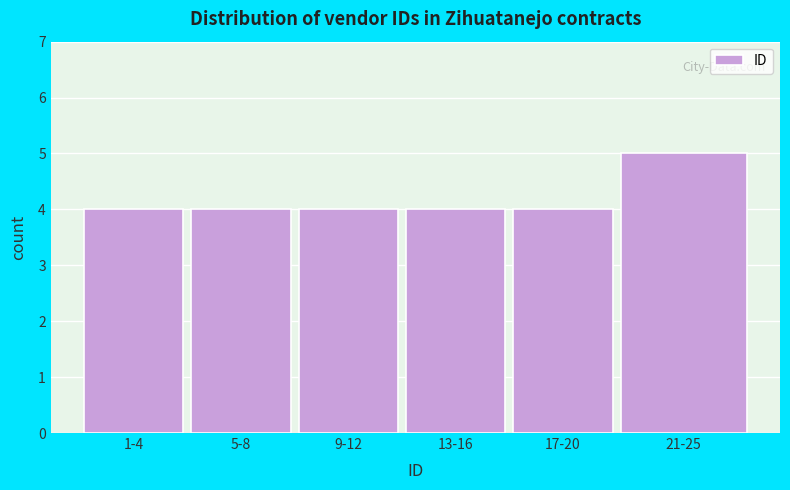

Reading left to right, list all the values displayed in this chart.

1-4=4	5-8=4	9-12=4	13-16=4	17-20=4	21-25=5